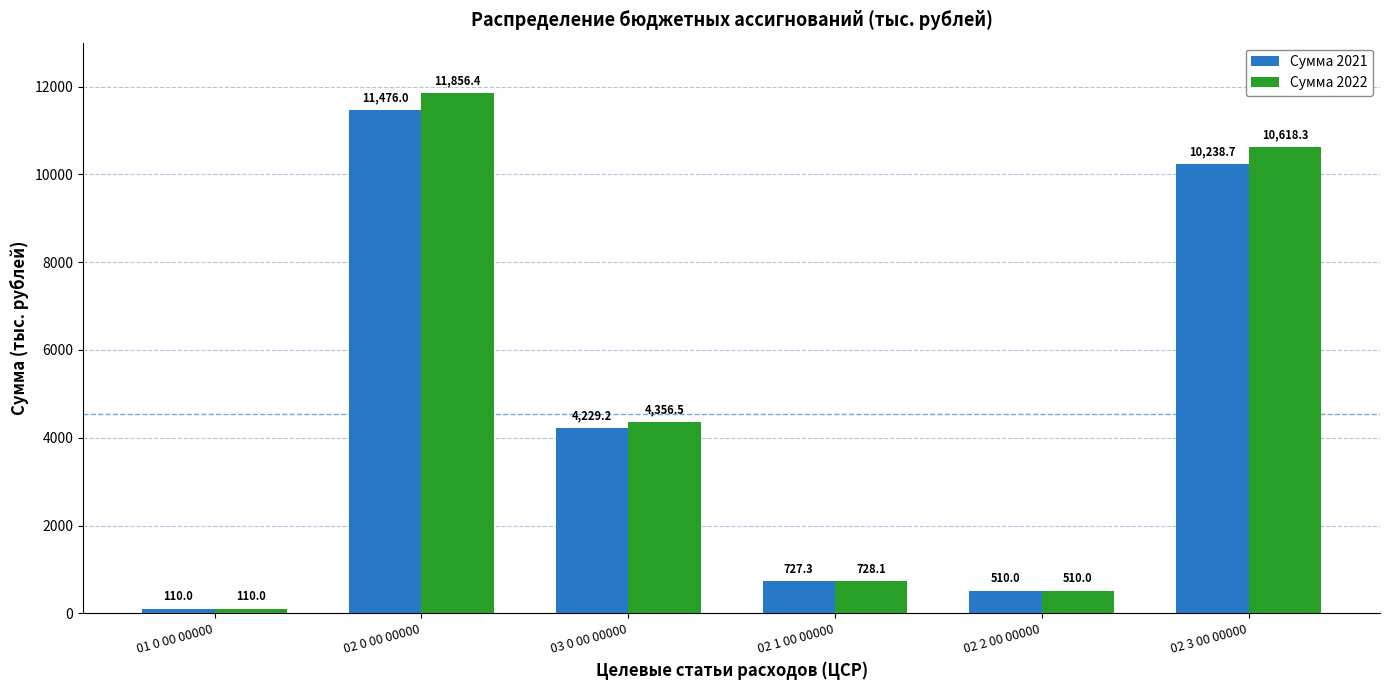

At which label is Сумма 2022 closest to 5983?

03 0 00 00000